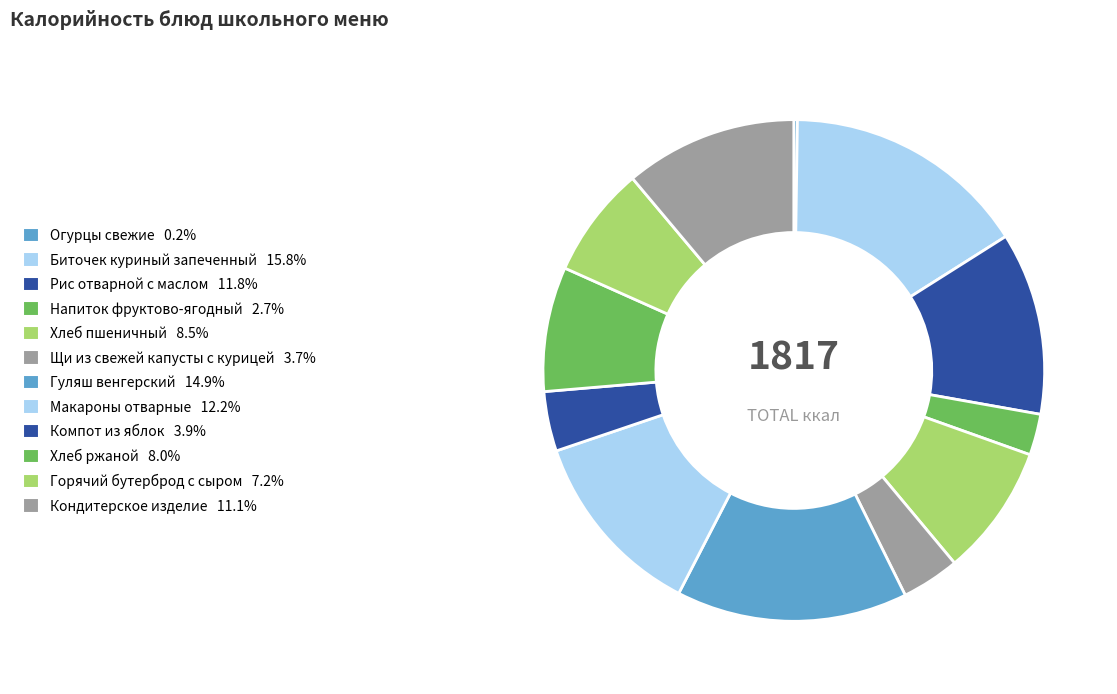

What is the change in value from Гуляш венгерский to Хлеб ржаной?

-125.0